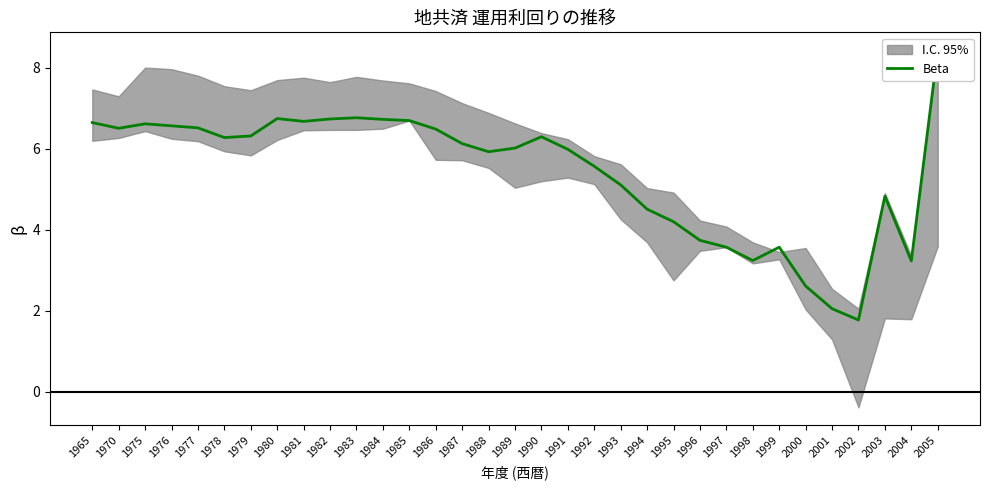

Reading right to left, list all the values displayed in this chart.

8.4	3.2	4.8	1.8	2.0	2.6	3.6	3.2	3.6	3.7	4.2	4.5	5.1	5.6	6.0	6.3	6.0	5.9	6.1	6.5	6.7	6.7	6.8	6.7	6.7	6.8	6.3	6.3	6.5	6.6	6.6	6.5	6.7